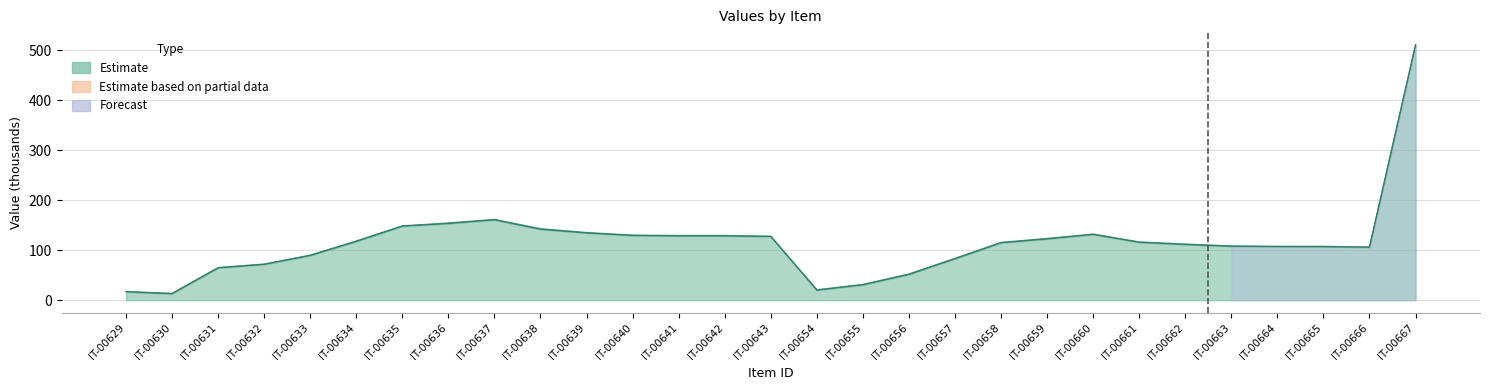

At which label does col_2 first exceed 115?

IT-00634